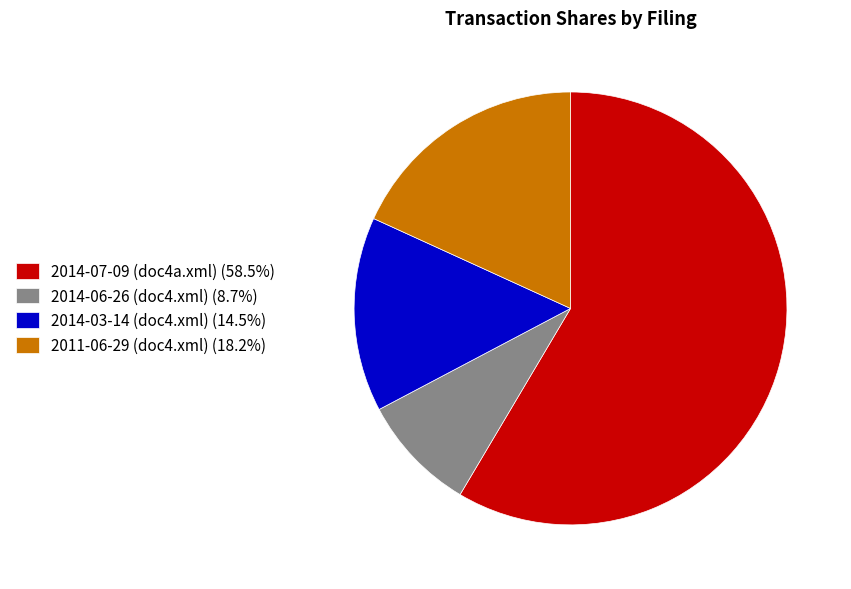

Do 2011-06-29 (doc4.xml) (18.2%) and 2014-07-09 (doc4a.xml) (58.5%) together represent more than half of the pie?

Yes